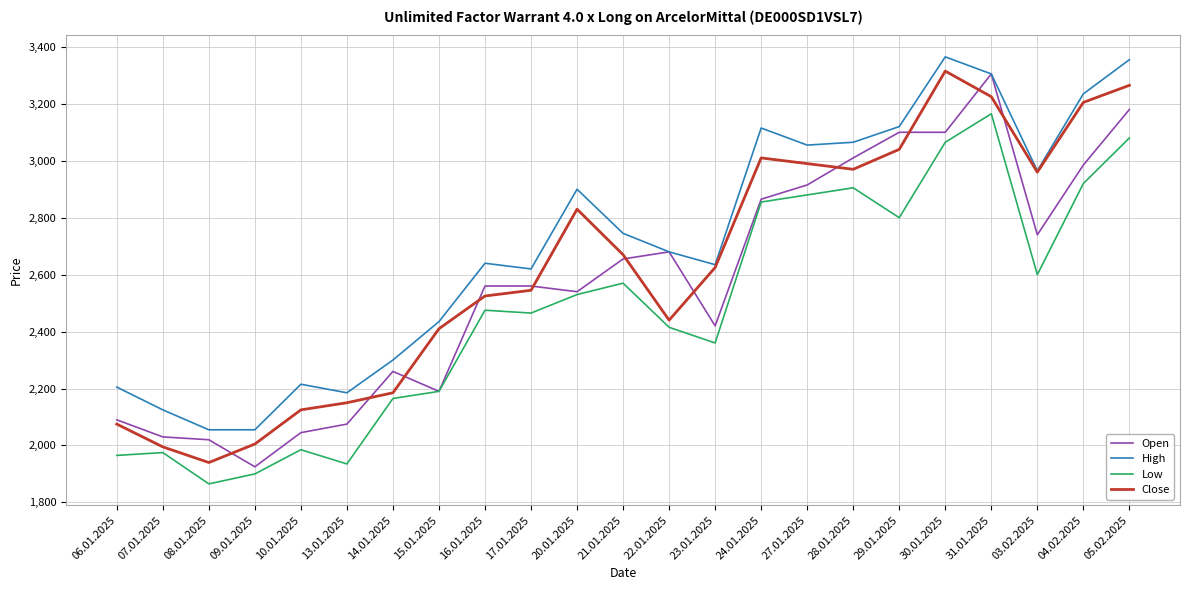

Is this an area chart (filled region under the line)?

No